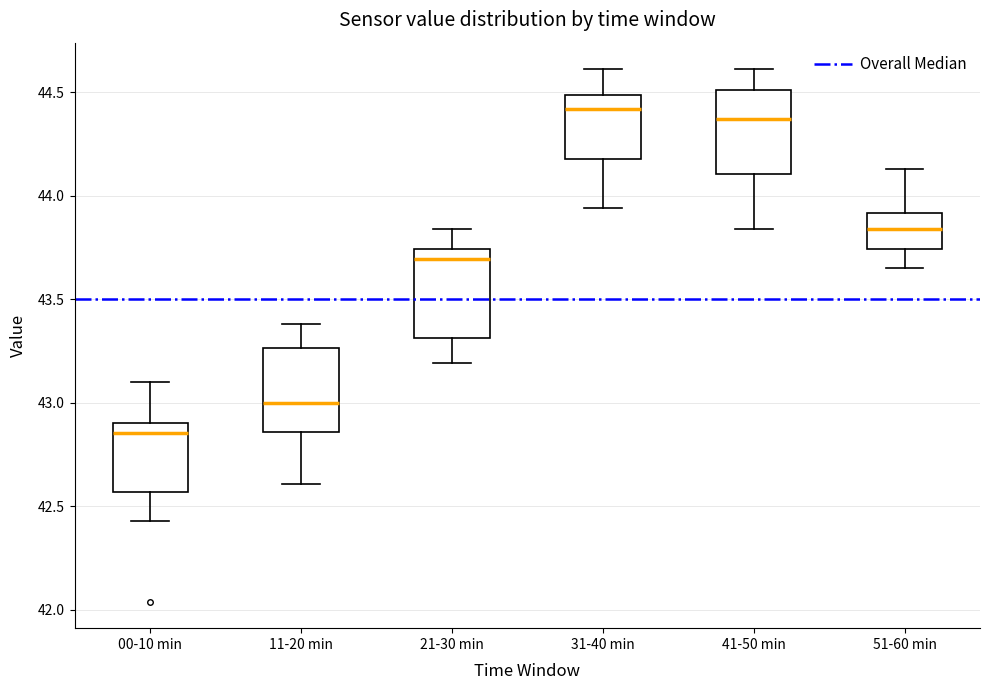

Reading left to right, read every box against the y-axis: the position of its median line, the range the box covers, and the ends of its whiskers. The values are not printed on the chart, so give them approximately, as read against the axis.

00-10 min: median 42.85, box 42.55 to 42.90, whiskers 42.45 to 43.10
11-20 min: median 43.00, box 42.85 to 43.25, whiskers 42.60 to 43.40
21-30 min: median 43.70, box 43.30 to 43.75, whiskers 43.20 to 43.85
31-40 min: median 44.40, box 44.20 to 44.50, whiskers 43.95 to 44.60
41-50 min: median 44.35, box 44.10 to 44.50, whiskers 43.85 to 44.60
51-60 min: median 43.85, box 43.75 to 43.90, whiskers 43.65 to 44.15